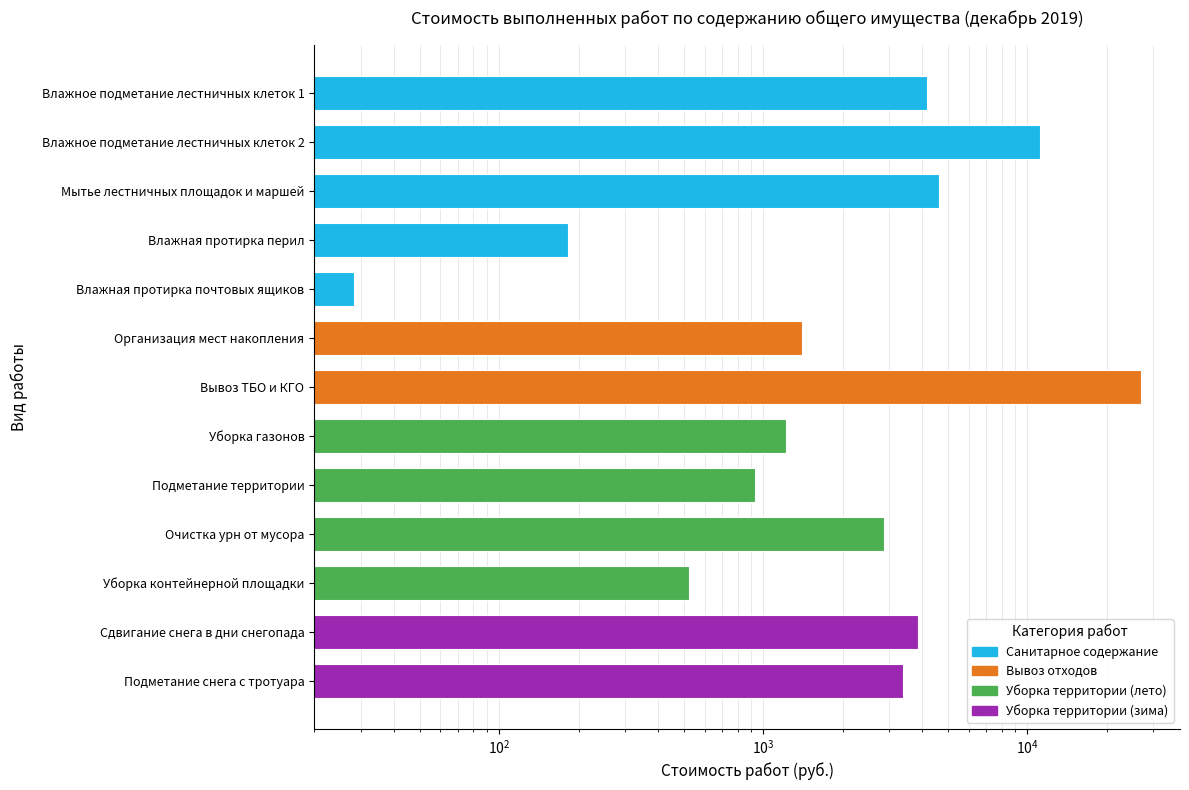

Reading left to right, extract all data points from this chart.

4179.9	11146.3	4625.1	182.4	28.1	1402.9	26858.5	1220.4	935.0	2876.5	521.8	3840.3	3379.0